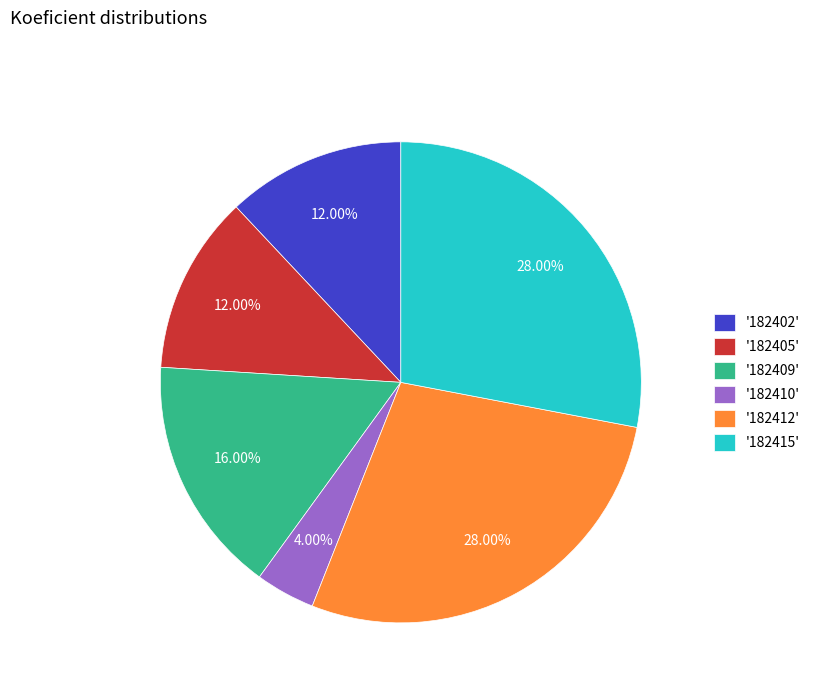

Is the sum of '182409' and '182410' greater than half?

No